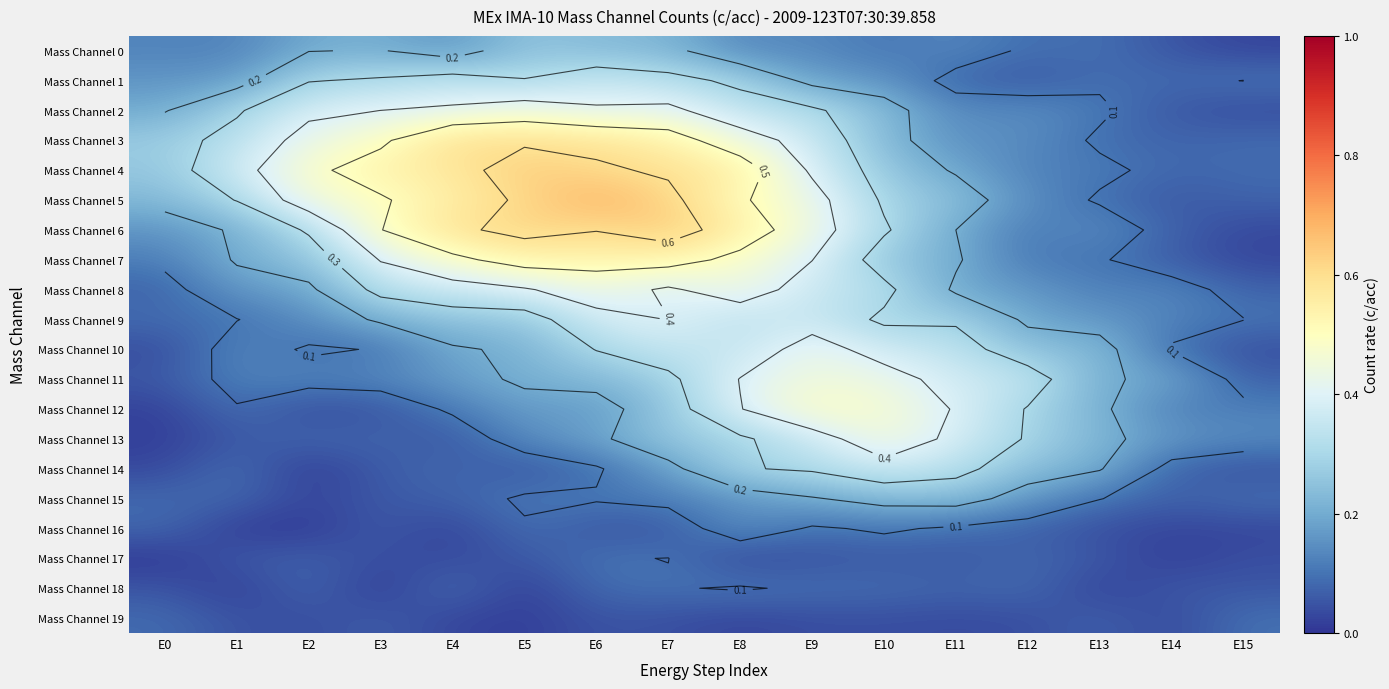

At how many categories does at least one series exceed 0?

16